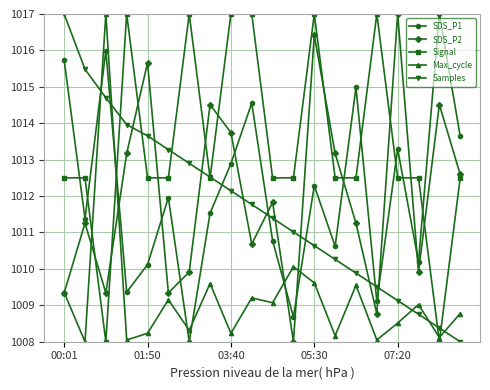

Does the chart display data point markers on the line(s)?

Yes